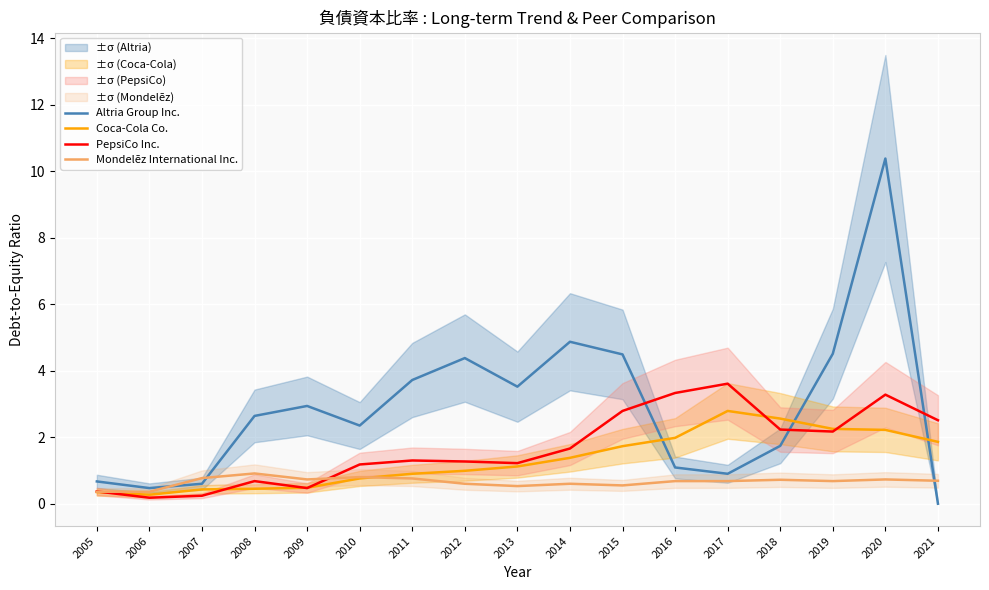

How many distinct data groups are displayed?

4